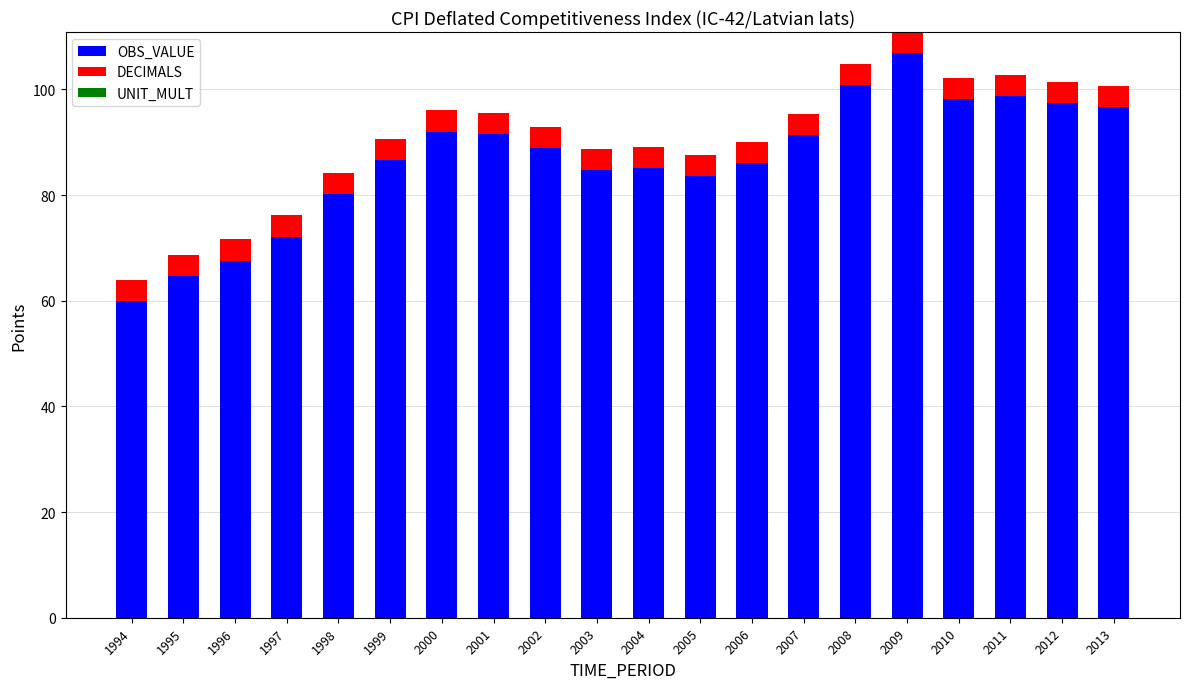

What is the total value across all series at 2011?

102.8